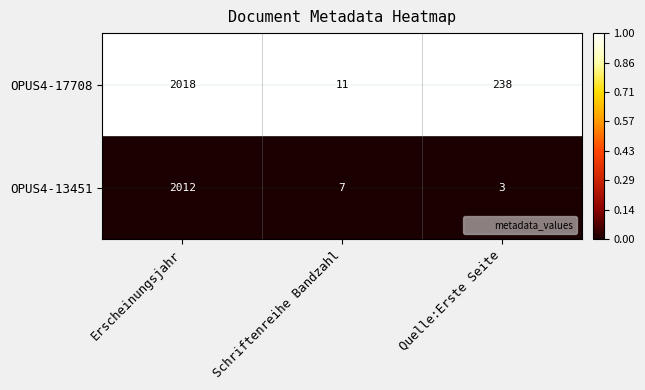

Reading left to right, extract all data points from this chart.

OPUS4-17708: 2018	11	238
OPUS4-13451: 2012	7	3